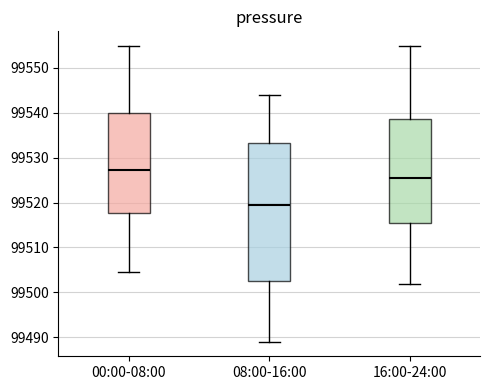

Where does the median line of the box for 08:00-16:00 sit on the y-axis? The values are not printed on the chart, so give them approximately, as read against the axis.

99520